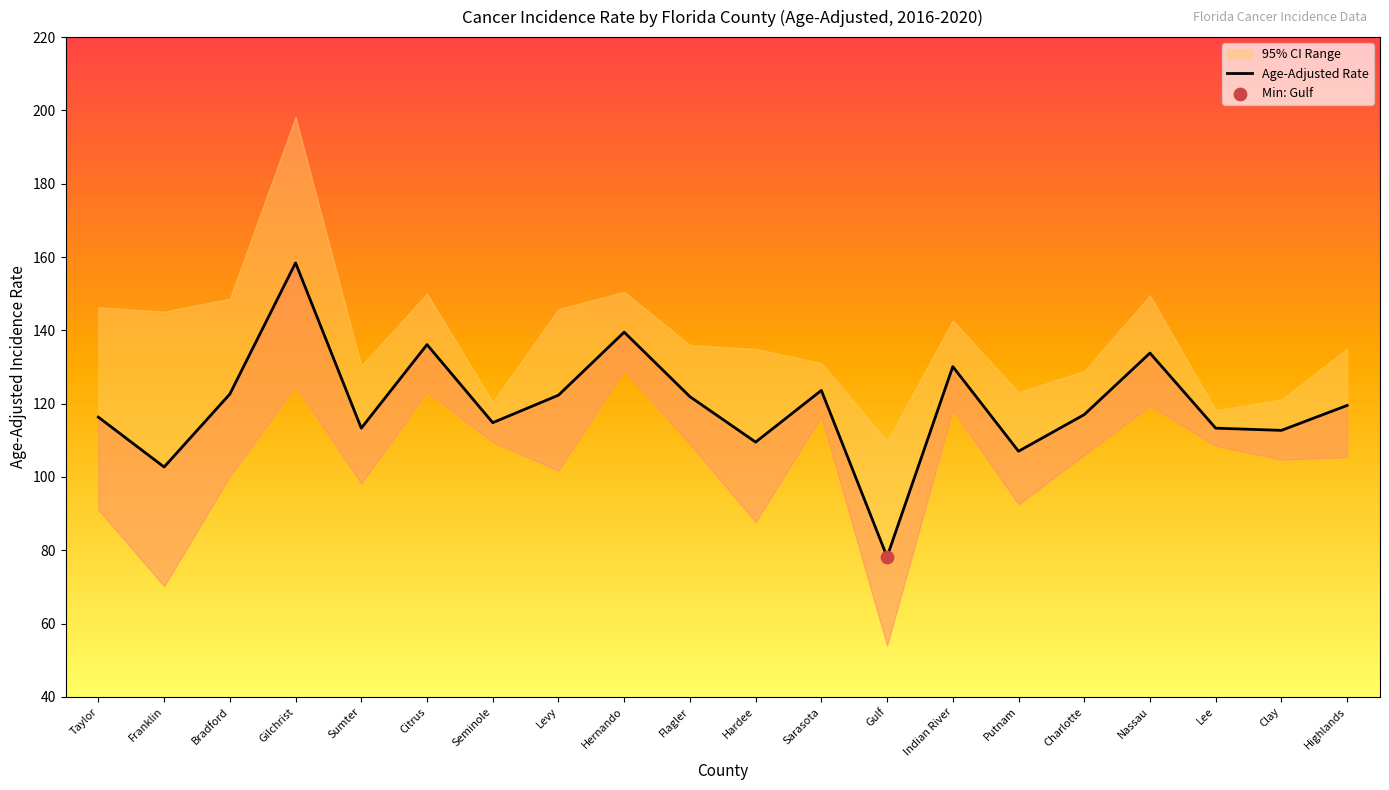

Between Lee and Sumter, which is larger?

Lee